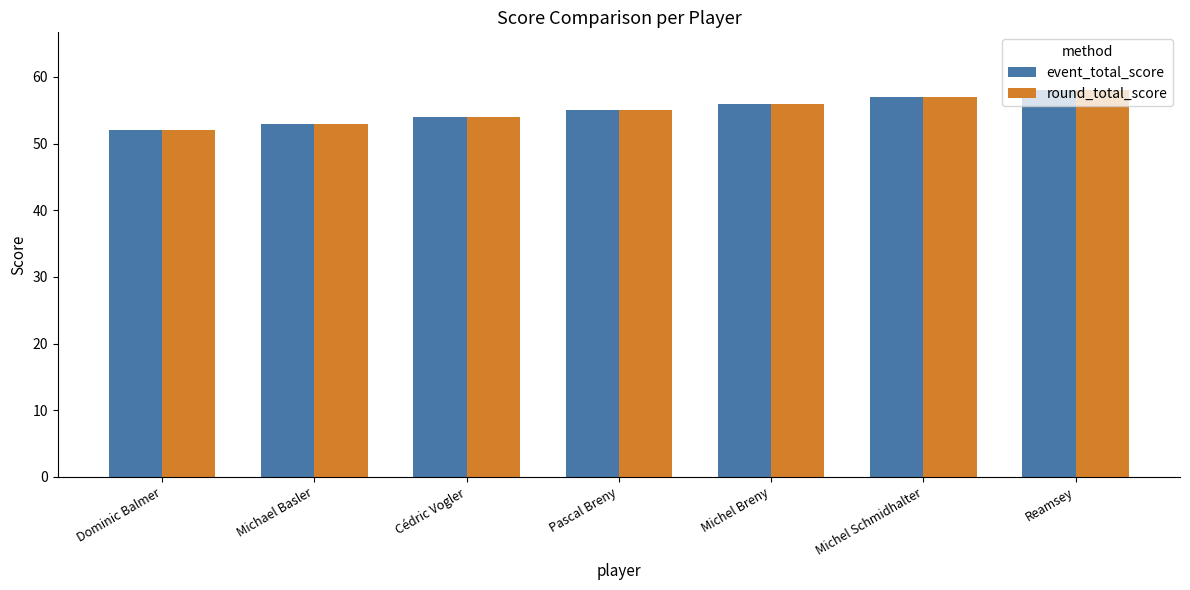

Reading right to left, list all the values displayed in this chart.

event_total_score: 58	57	56	55	54	53	52
round_total_score: 58	57	56	55	54	53	52